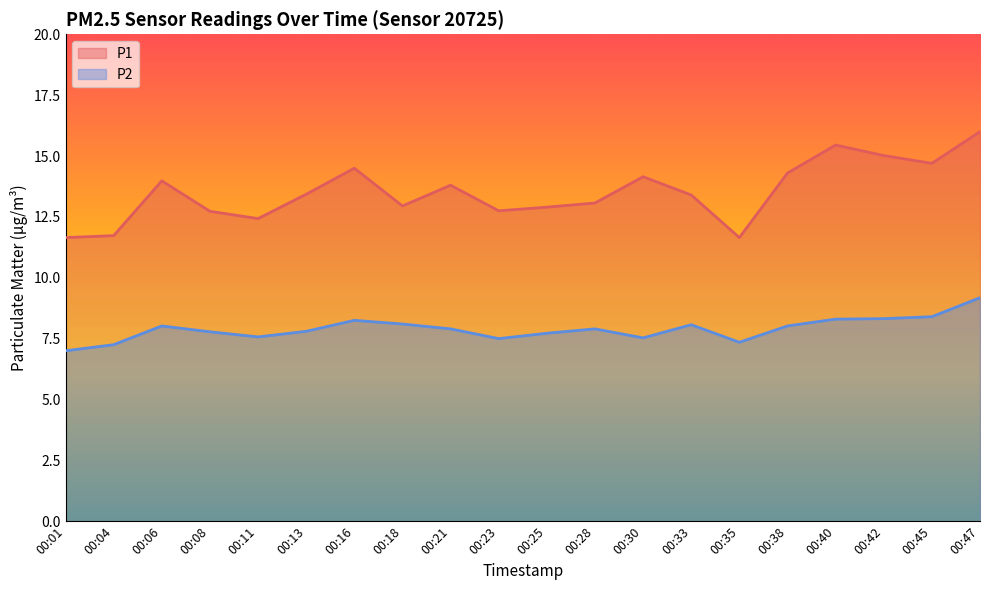

Does the chart display data point markers on the line(s)?

No